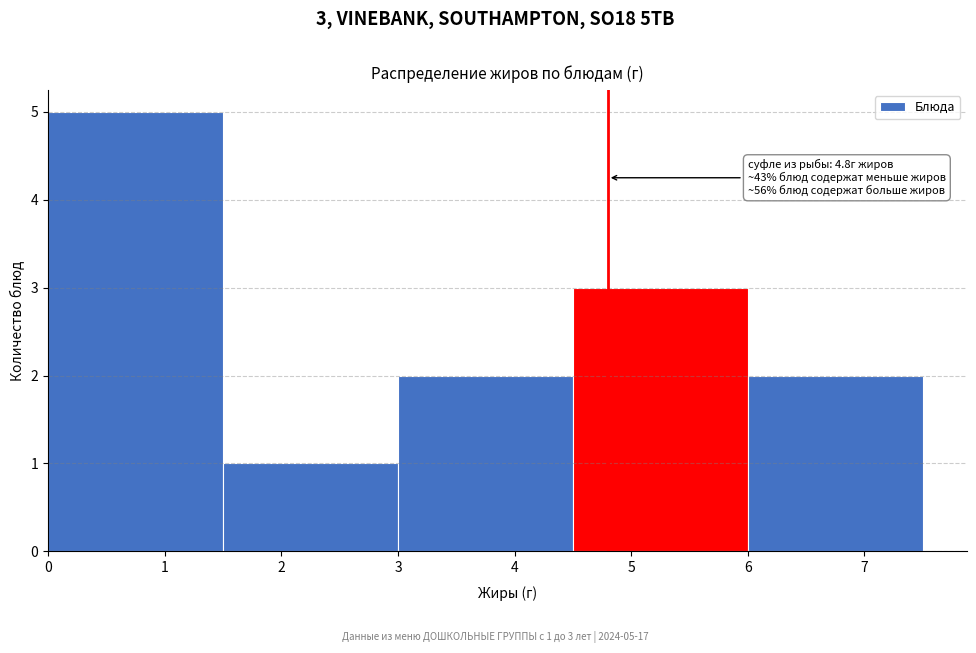

Over which range of the x-axis is the bar tallest?

0.0 to 1.5